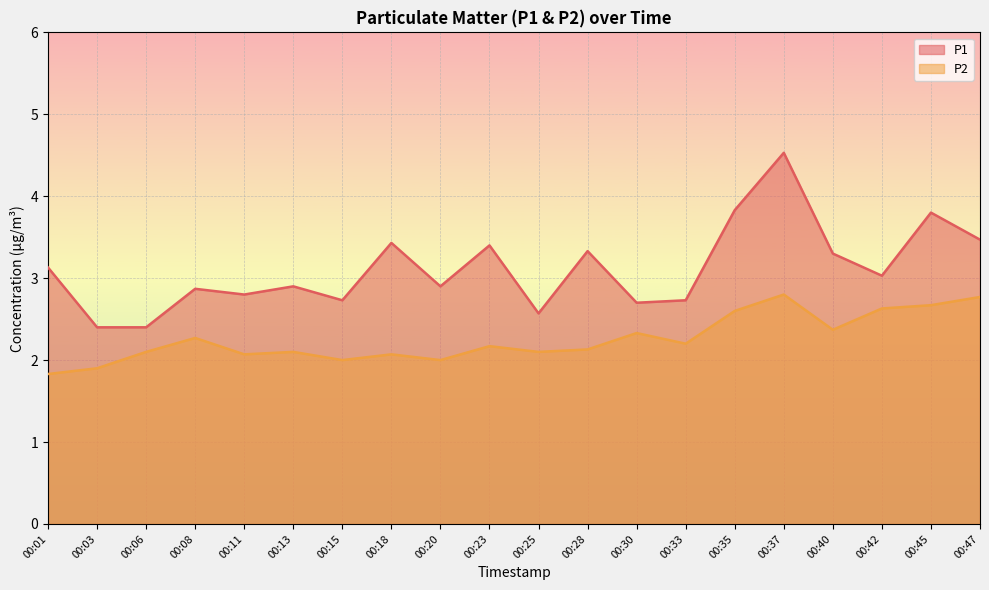

What is the sum of the P2 values at 00:15 and 00:45?

4.7